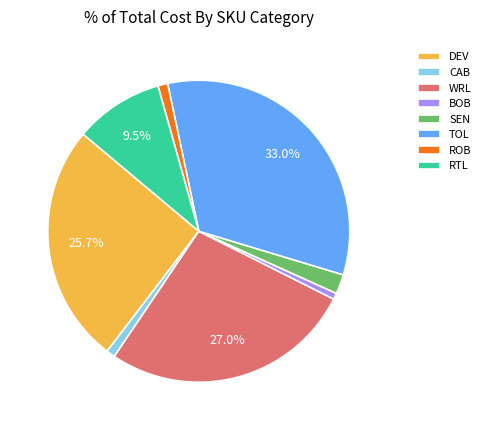

How many segments does this pie chart have?

8